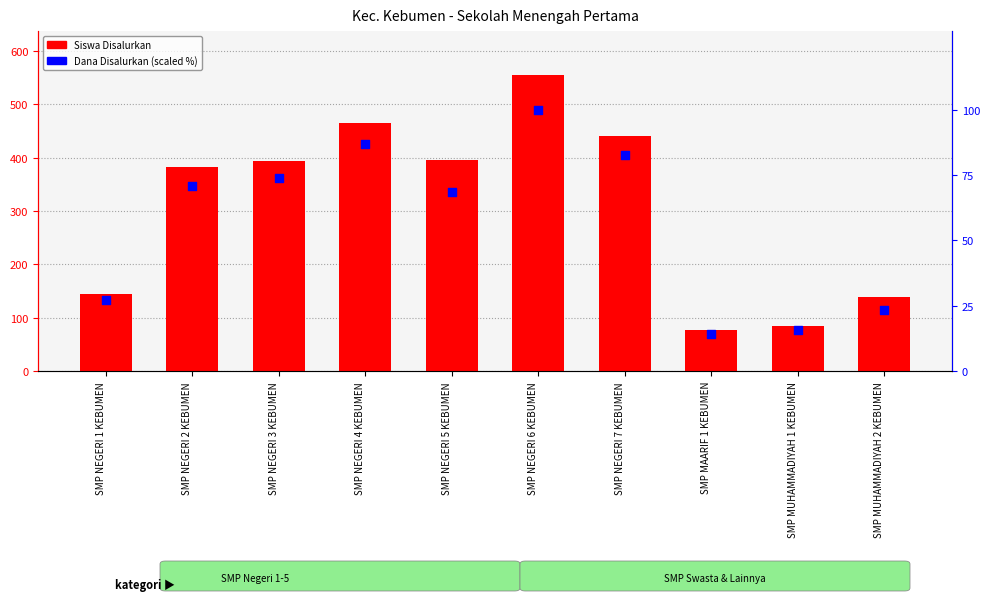

Which series contains the lowest Y value?

Dana Disalurkan (scaled %)